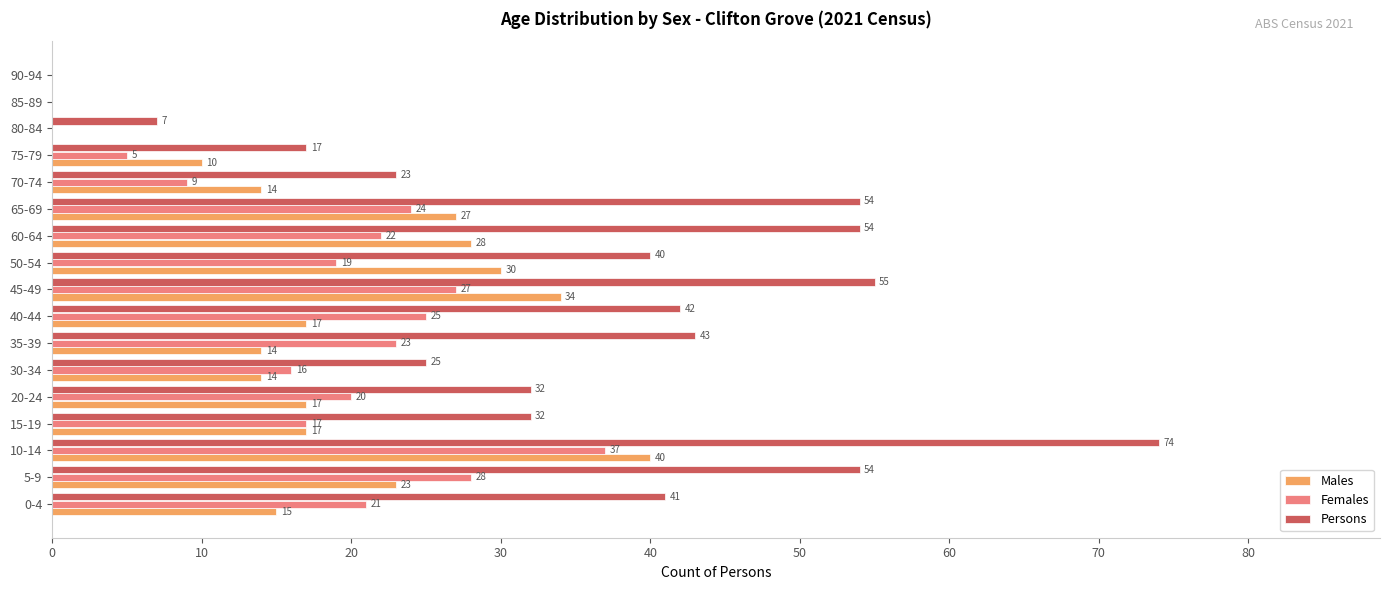

What is the total value across all series at 75-79?

32